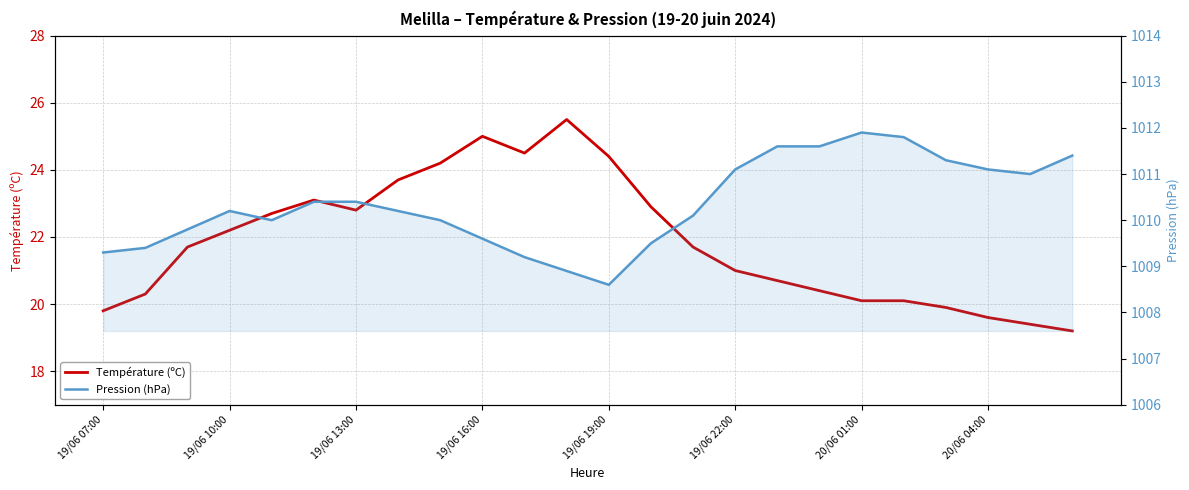

What is the approximate value of Température (ºC) at 20/06 04:00?

19.6